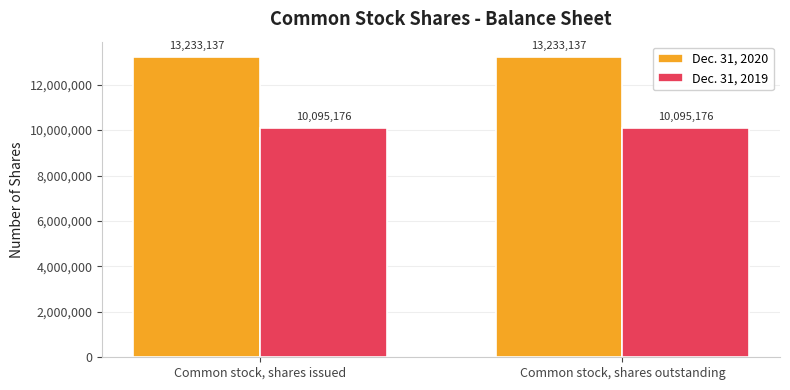

What are all the series names shown in the legend?

Dec. 31, 2020, Dec. 31, 2019